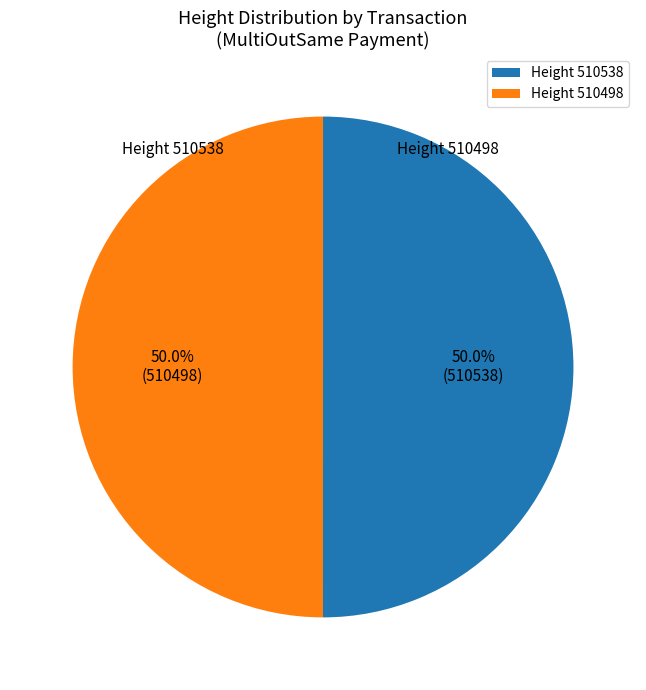

What is the ratio of the value at Height 510498 to the value at Height 510538?

1.0